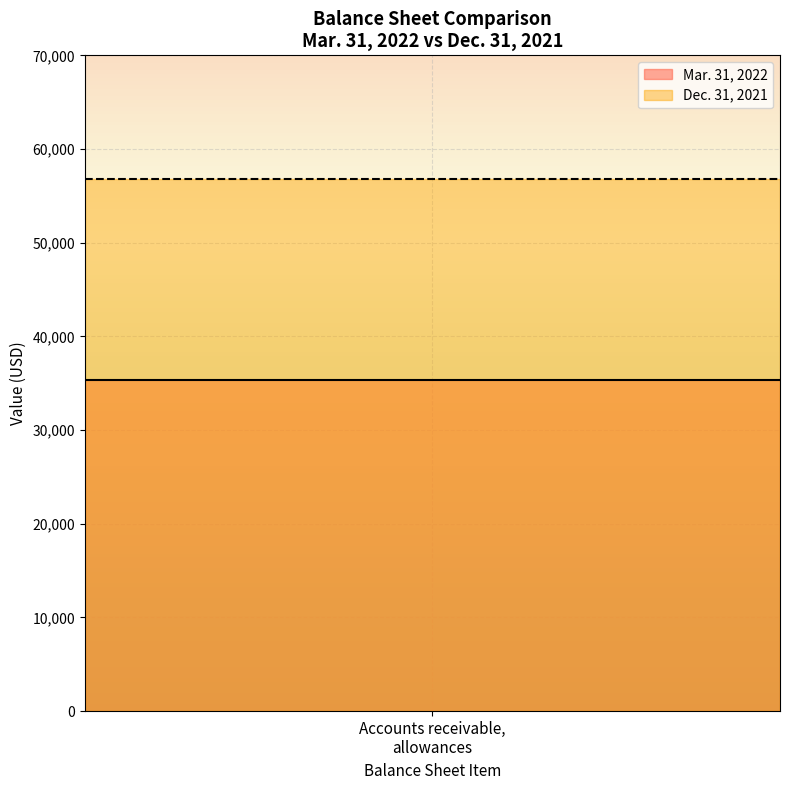

What are all the series names shown in the legend?

Mar. 31, 2022, Dec. 31, 2021